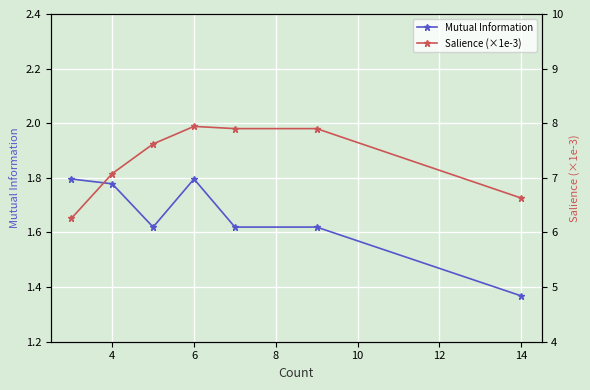

Rank the series by their average value, from lowest to highest.

Mutual Information, Salience (×1e-3)